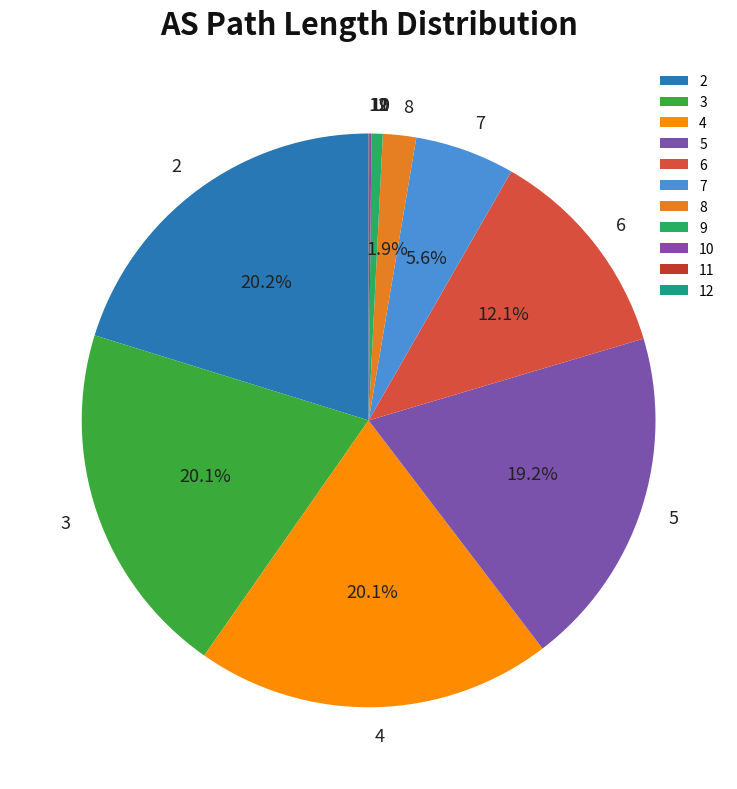

What portion of the pie excludes 6?

87.9%